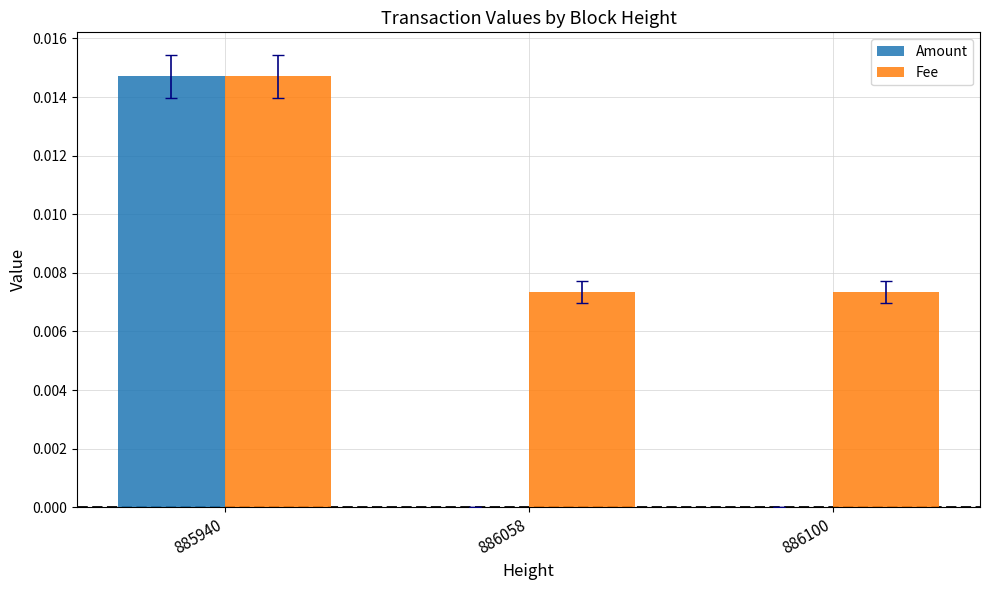

Which series has the largest range (max minus min)?

Amount